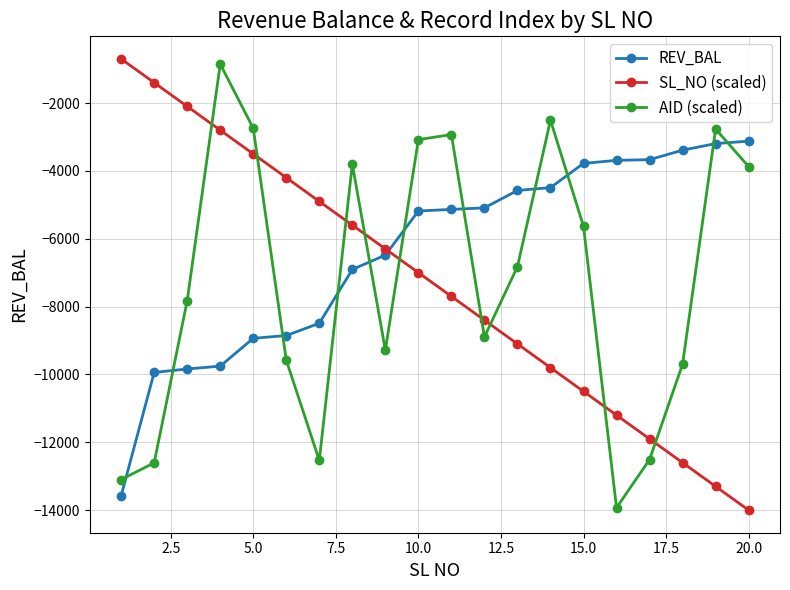

True or false: SL_NO (scaled) and REV_BAL cross at least once.

True